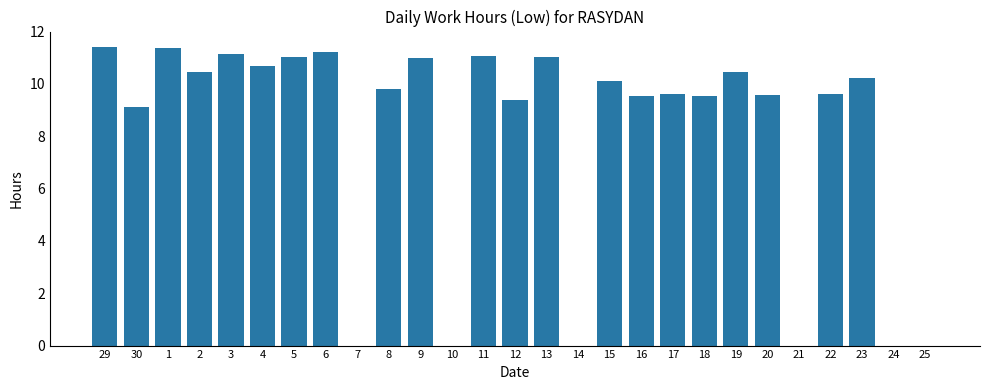

At which label is the value closest to 5?

30